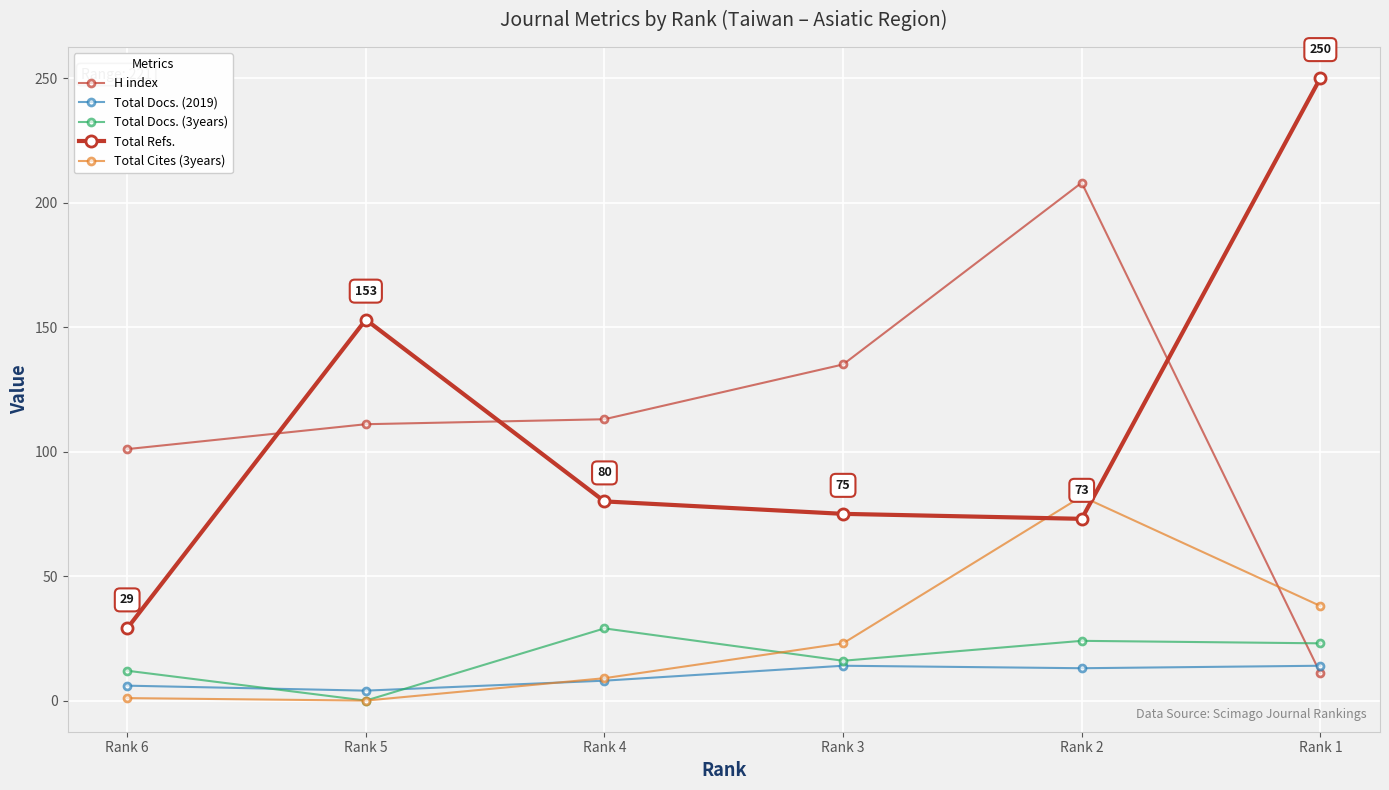

Is it true that Total Cites (3years) equals 9 at Rank 4?

True